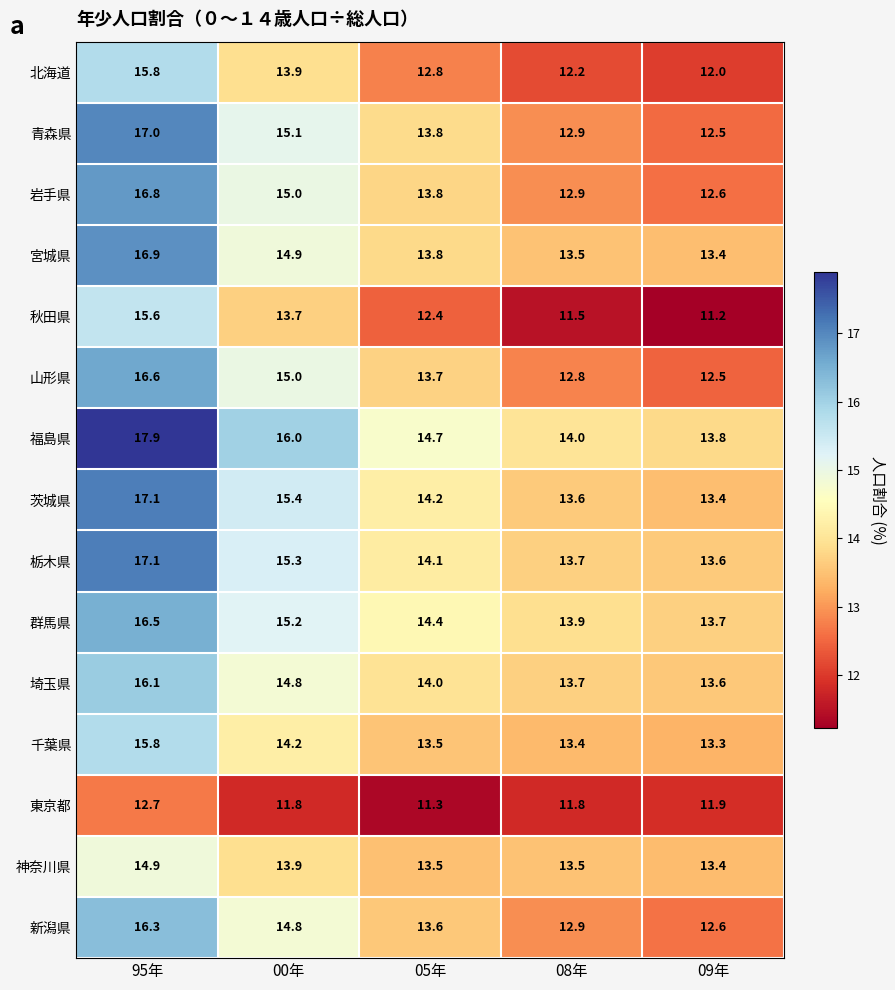

The 群馬県 series shows 13.9 at 08年. True or false?

True